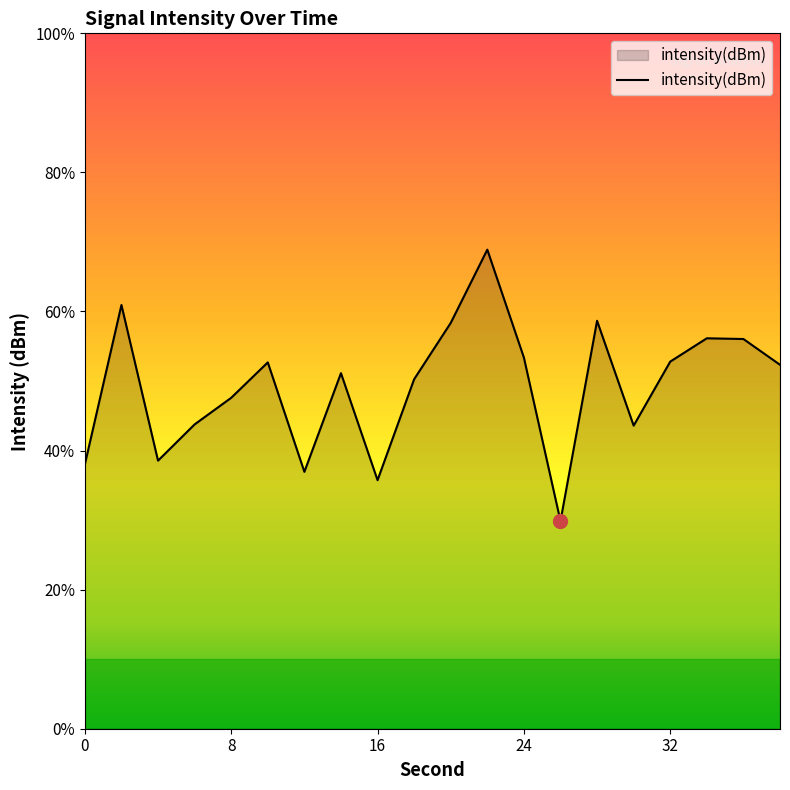

Count the number of categories in the chart.

20